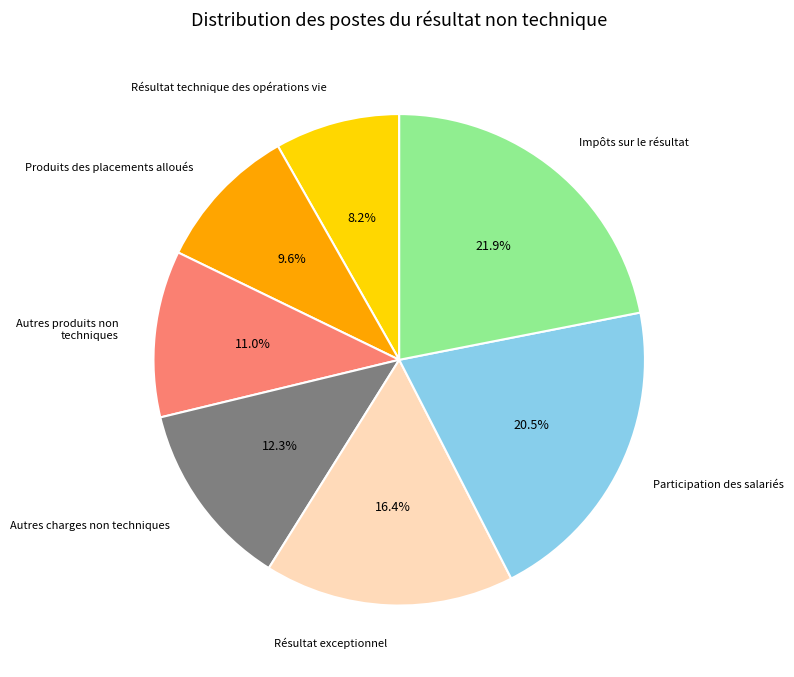

Rank the categories by value from lowest to highest.

Résultat technique des opérations vie, Produits des placements alloués, Autres produits non techniques, Autres charges non techniques, Résultat exceptionnel, Participation des salariés, Impôts sur le résultat